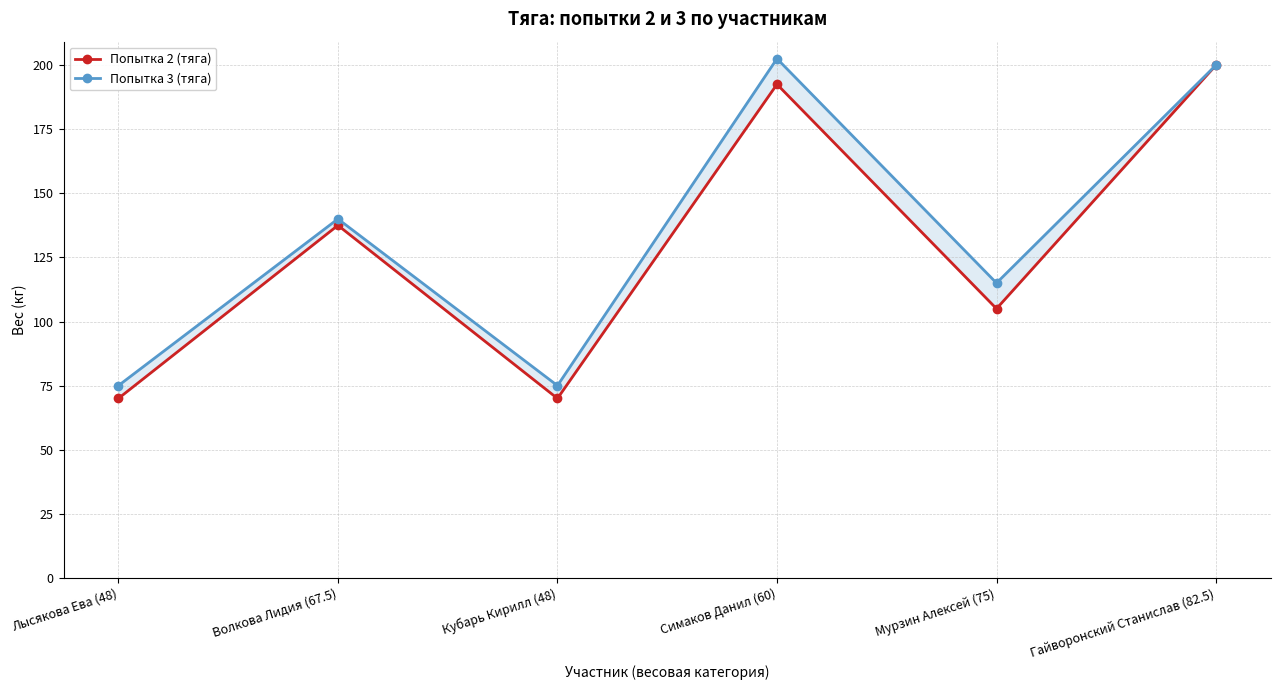

Which label corresponds to the largest value in the chart?

Симаков Данил (60)